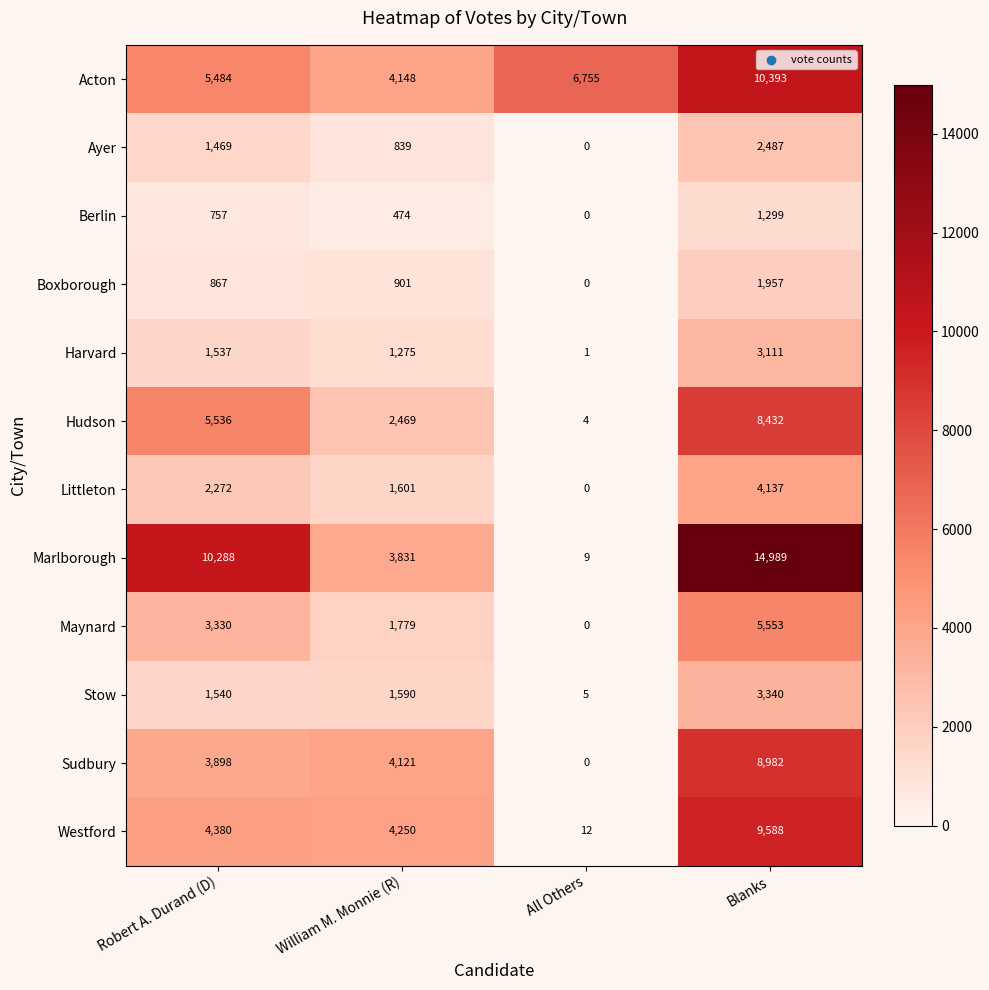

At Robert A. Durand (D), list the series in order from largest to smallest.

Marlborough, Hudson, Acton, Westford, Sudbury, Maynard, Littleton, Stow, Harvard, Ayer, Boxborough, Berlin